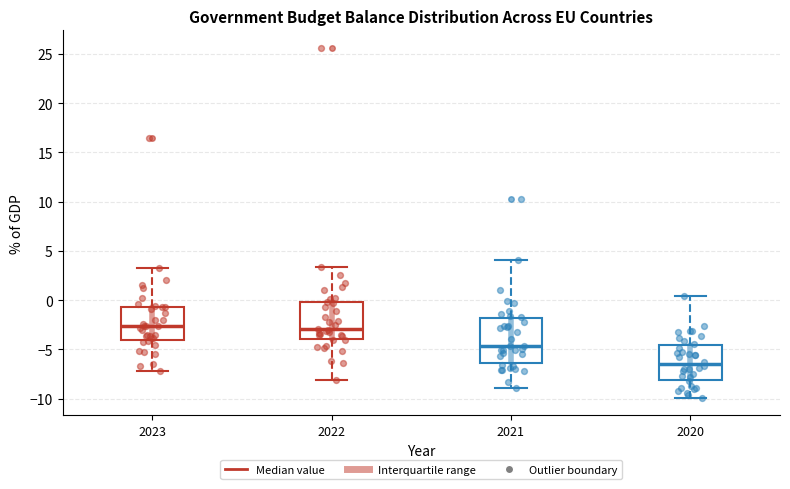

Reading left to right, transcribe this box plot: for each box, give where its median line is, the range the box spans, and where its two whiskers end, as read against the y-axis. The values are not printed on the chart, so give them approximately, as read against the axis.

2023: median -2.5, box -4.0 to -0.5, whiskers -7.0 to 3.5
2022: median -3.0, box -4.0 to 0.0, whiskers -8.0 to 3.5
2021: median -4.5, box -6.5 to -2.0, whiskers -9.0 to 4.0
2020: median -6.5, box -8.0 to -4.5, whiskers -10.0 to 0.5